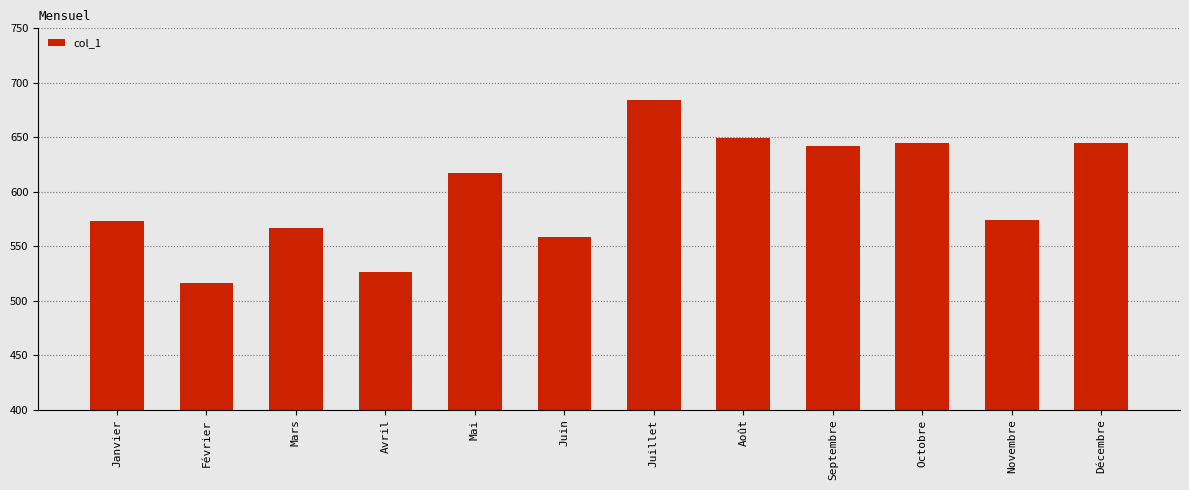

What is the label of the 1st bar from the right?

Décembre